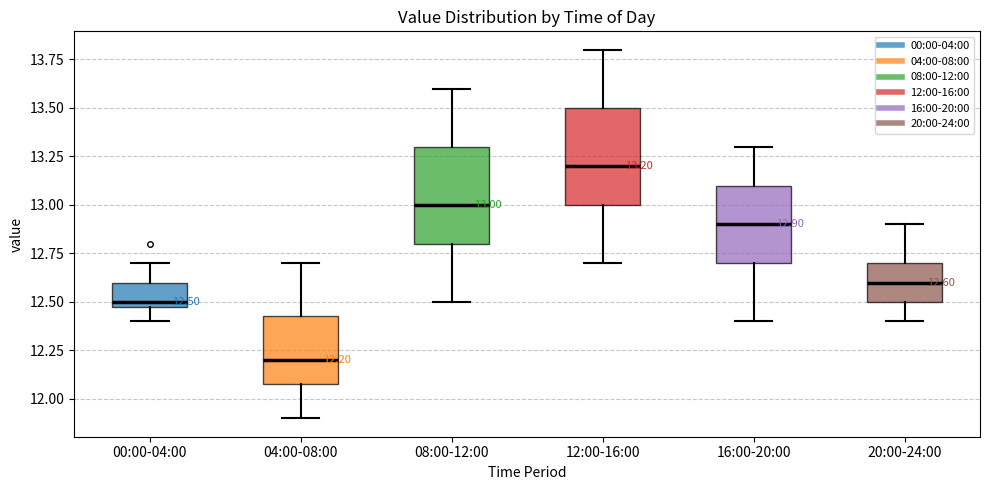

Which box has the highest median line?

12:00-16:00